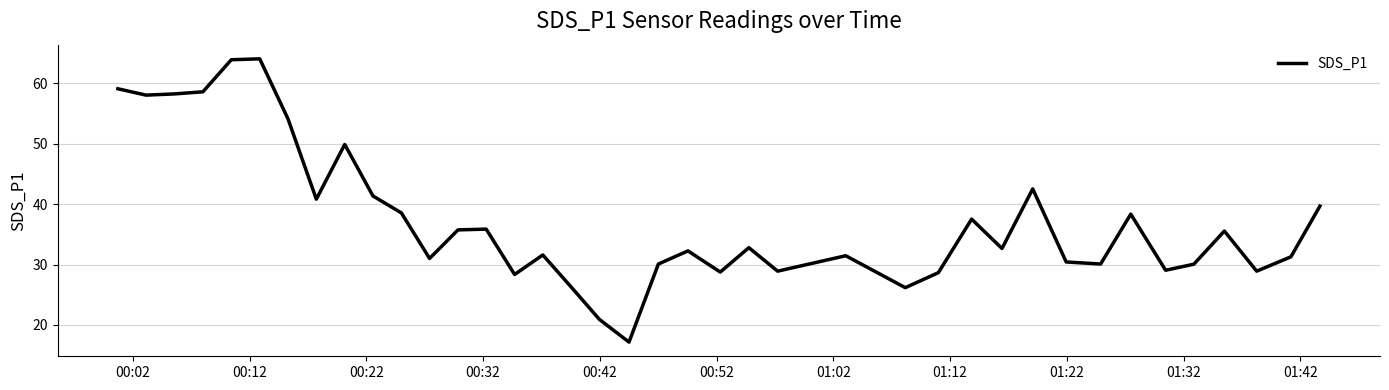

What is the greatest value displayed?

64.0